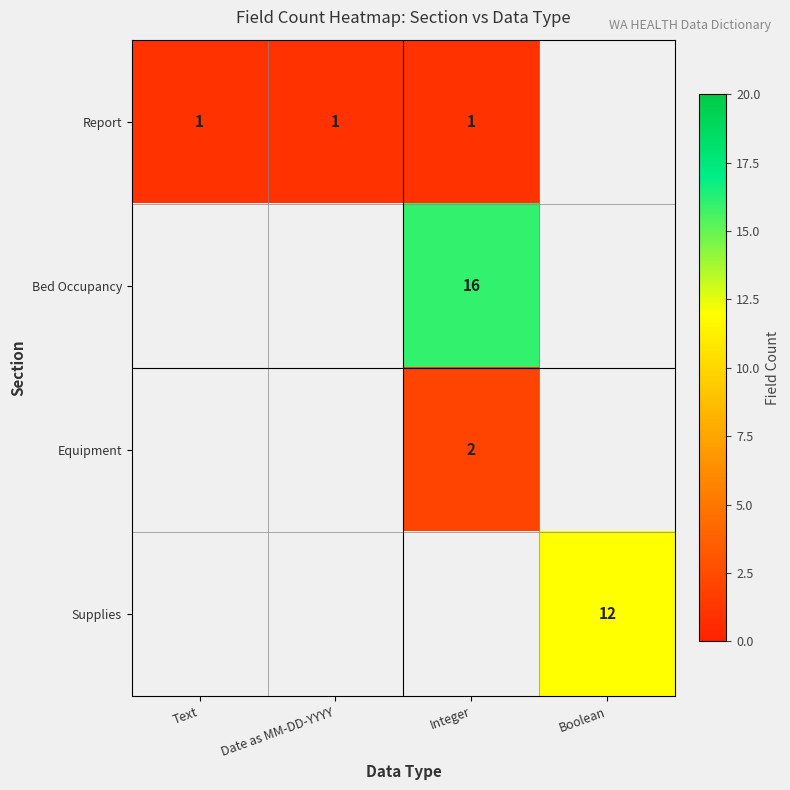

Which category has the lowest value in the Report series?

Text